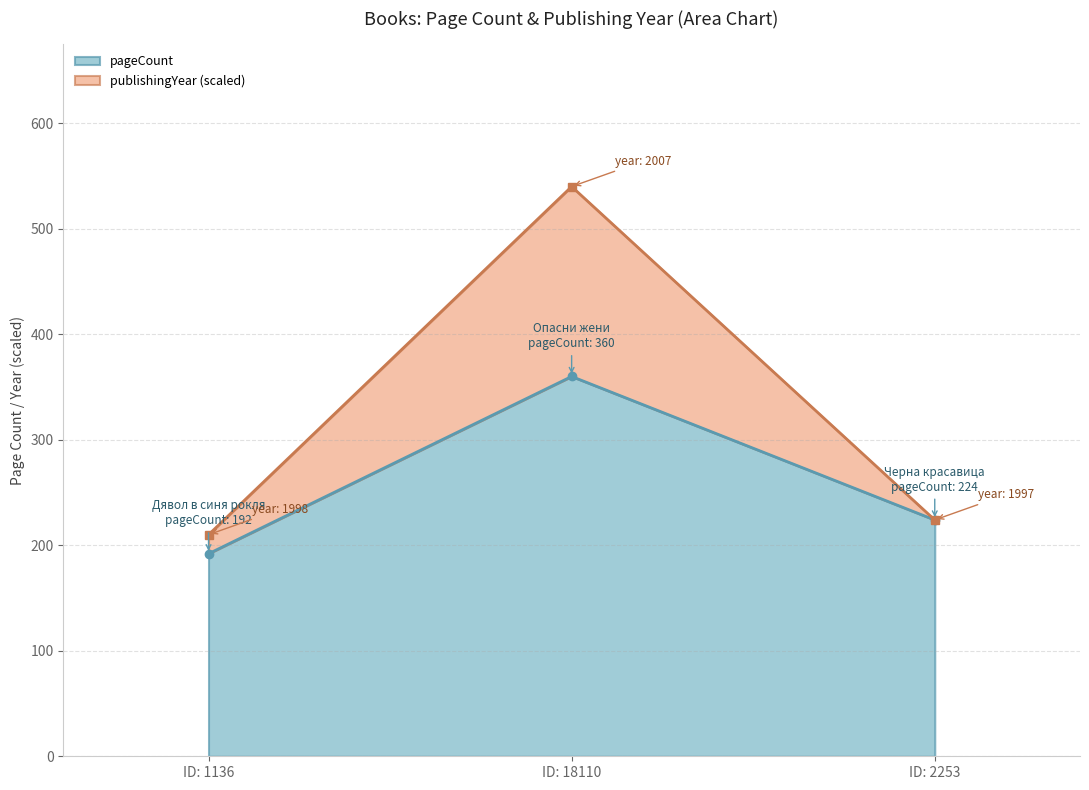

What are all the series names shown in the legend?

pageCount, publishingYear